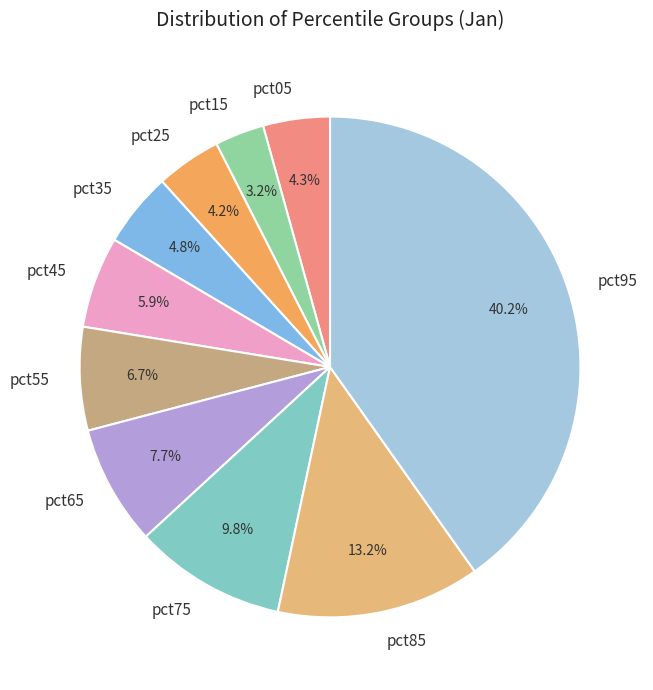

To the nearest percent, what percentage of the pie is pct65?

8%